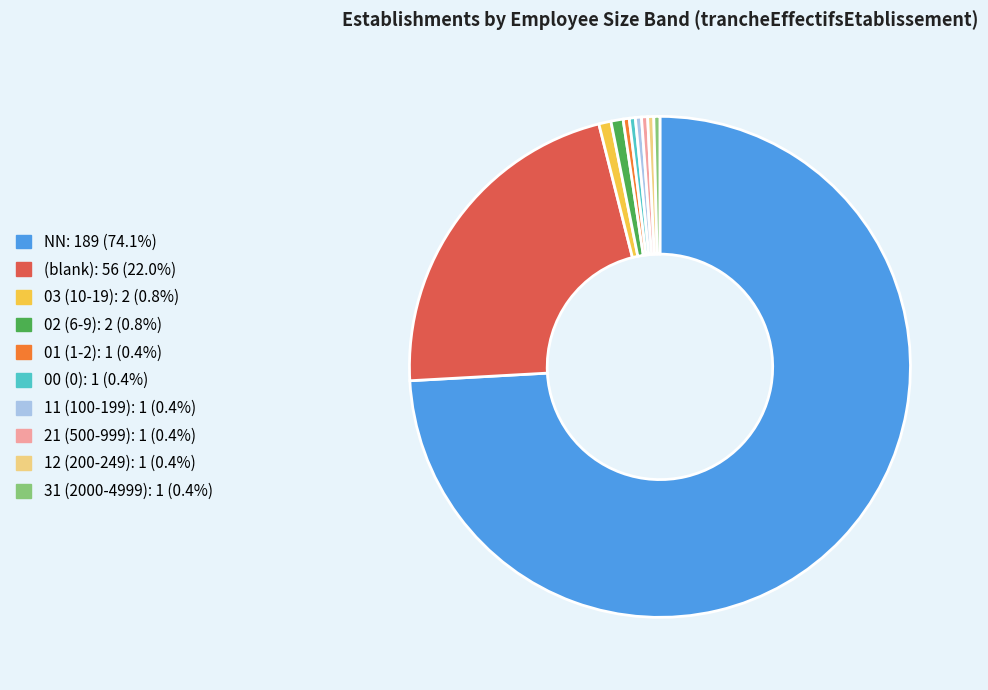

Does any single category account for the majority?

Yes